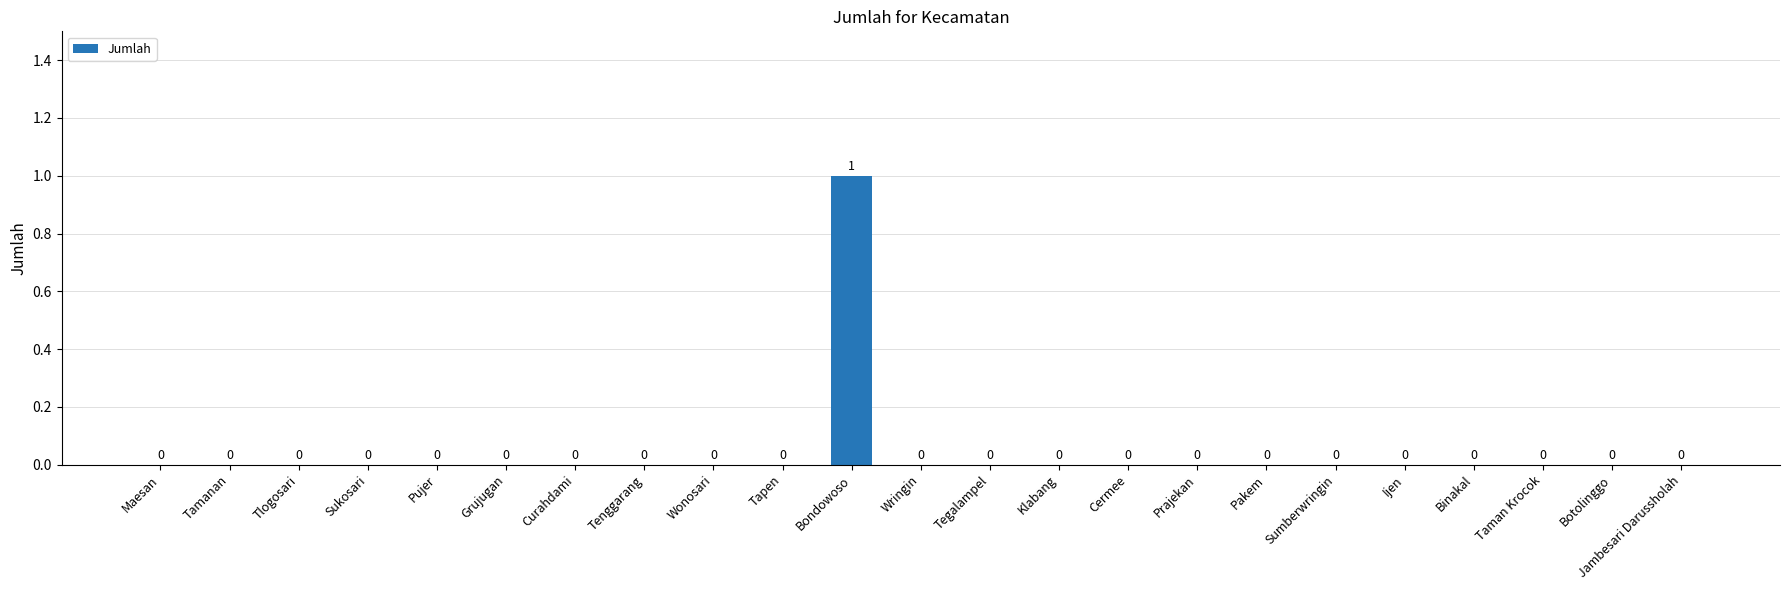

Reading right to left, extract all data points from this chart.

Jambesari Darussholah=0	Botolinggo=0	Taman Krocok=0	Binakal=0	Ijen=0	Sumberwringin=0	Pakem=0	Prajekan=0	Cermee=0	Klabang=0	Tegalampel=0	Wringin=0	Bondowoso=1	Tapen=0	Wonosari=0	Tenggarang=0	Curahdami=0	Grujugan=0	Pujer=0	Sukosari=0	Tlogosari=0	Tamanan=0	Maesan=0